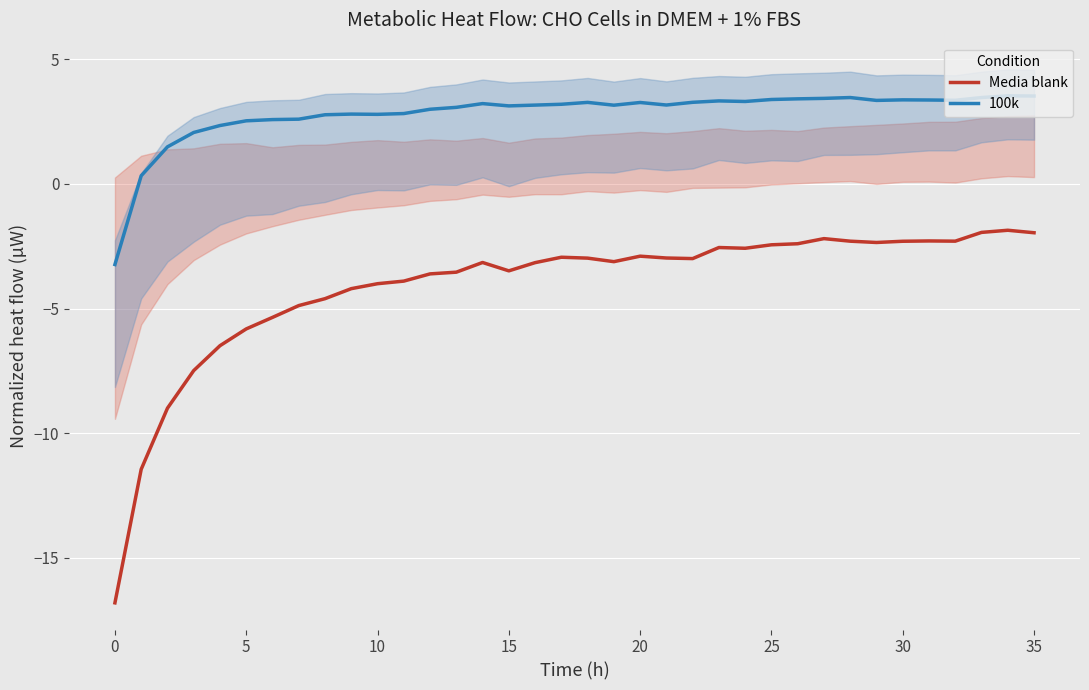

True or false: Media blank and 100k cross at least once.

False